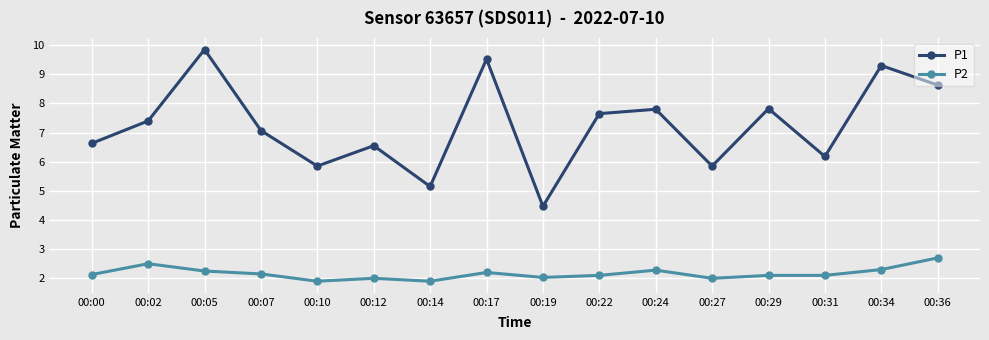

True or false: P1 has more than 1 interior local peaks.

True